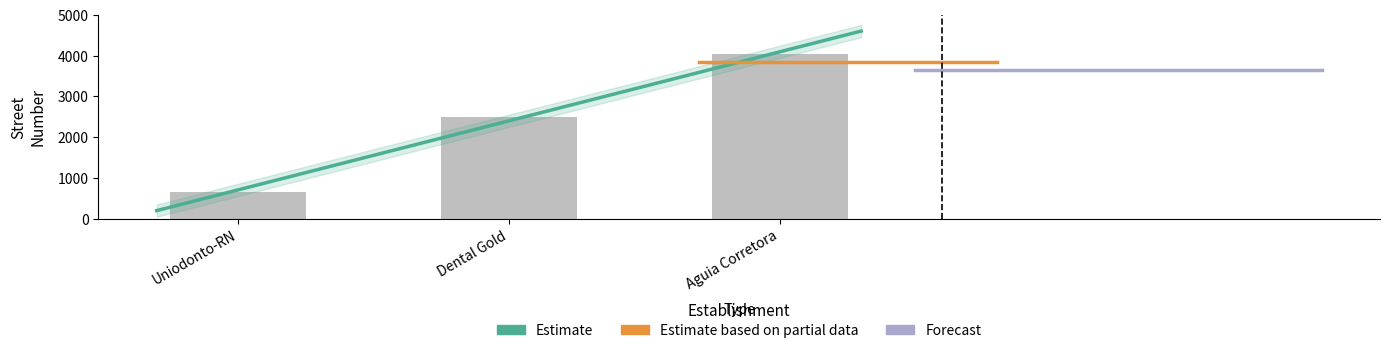

True or false: the data shows 1110 at Uniodonto-RN.

False